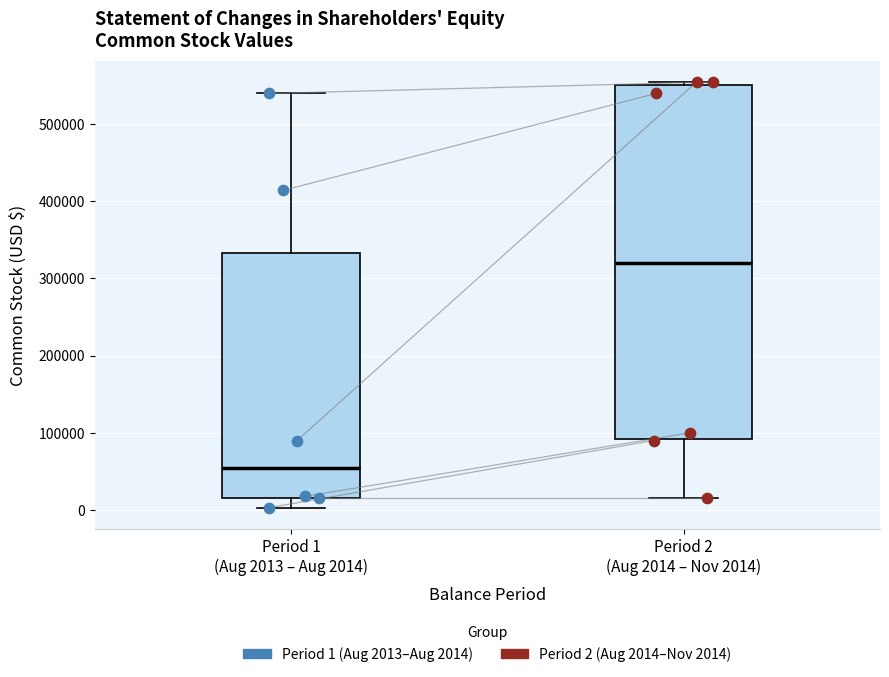

Reading left to right, transcribe this box plot: for each box, give where its median line is, the range the box spans, and where its two whiskers end, as read against the y-axis. The values are not printed on the chart, so give them approximately, as read against the axis.

Period 1 (Aug 2013 – Aug 2014): median 50000, box 20000 to 330000, whiskers 0 to 540000
Period 2 (Aug 2014 – Nov 2014): median 320000, box 90000 to 550000, whiskers 20000 to 550000 (just above the box's upper edge)